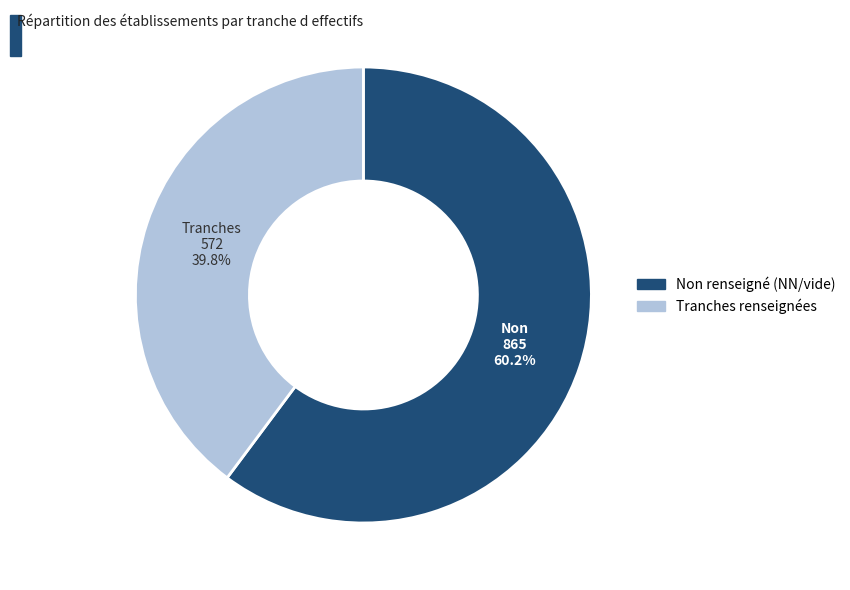

Is there a majority slice in this chart?

Yes